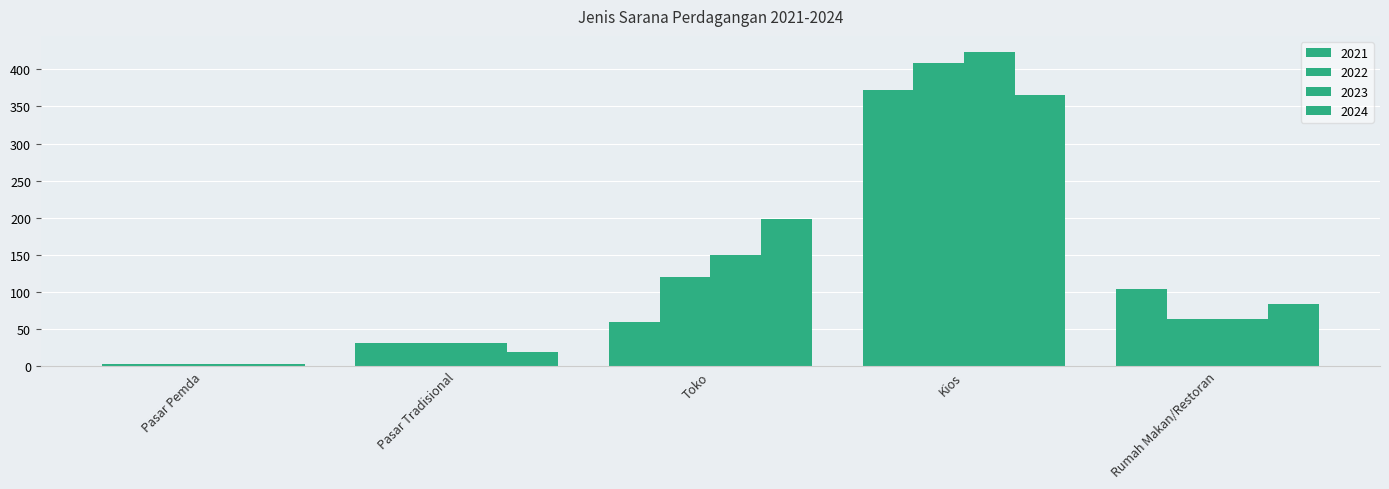

The 2024 series shows 198 at Kios. True or false?

False